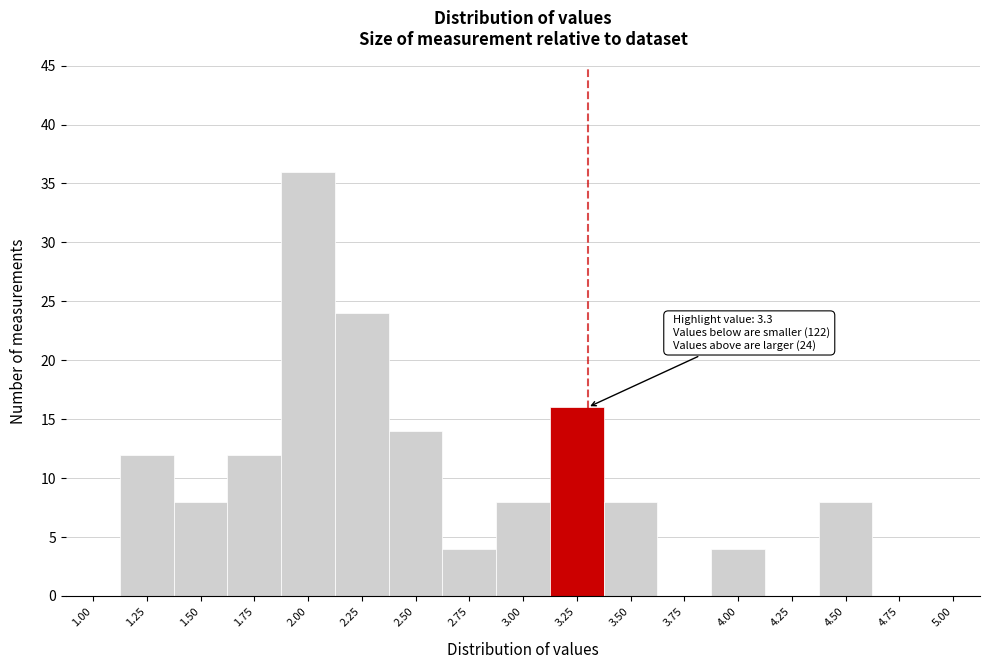

Reading right to left, transcribe all the data shown in this chart.

5.00=0	4.75=0	4.50=8	4.25=0	4.00=4	3.75=0	3.50=8	3.25=16	3.00=8	2.75=4	2.50=14	2.25=24	2.00=36	1.75=12	1.50=8	1.25=12	1.00=0